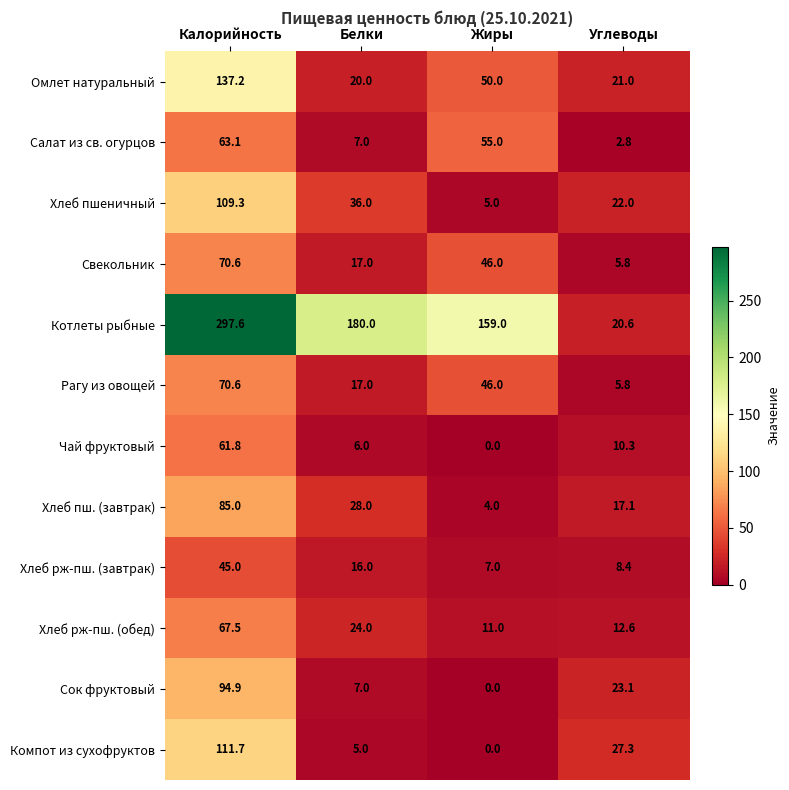

Between Калорийность and Белки, which series saw the biggest shift?

Котлеты рыбные